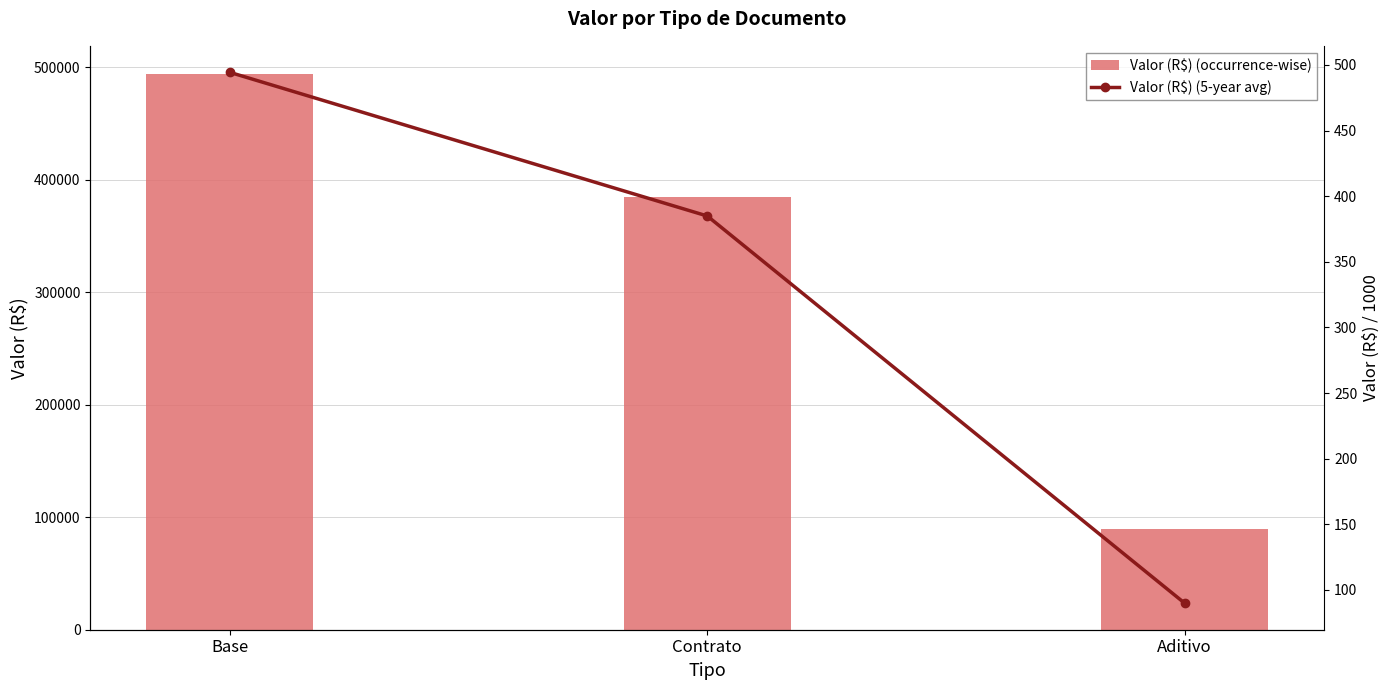

What is the difference between the Valor (R$) (occurrence-wise) values at Aditivo and Base?

404442.5